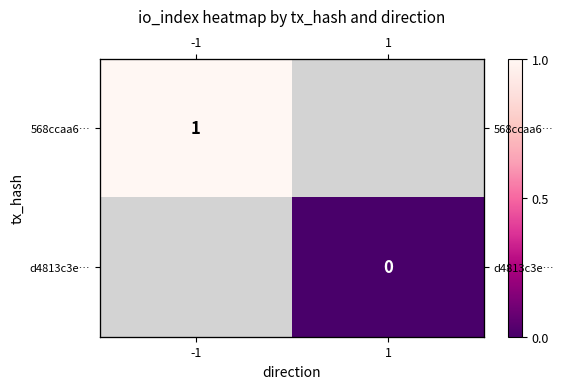

Is the value of 568ccaa6… at 1 greater than the value of d4813c3e… at -1?

No